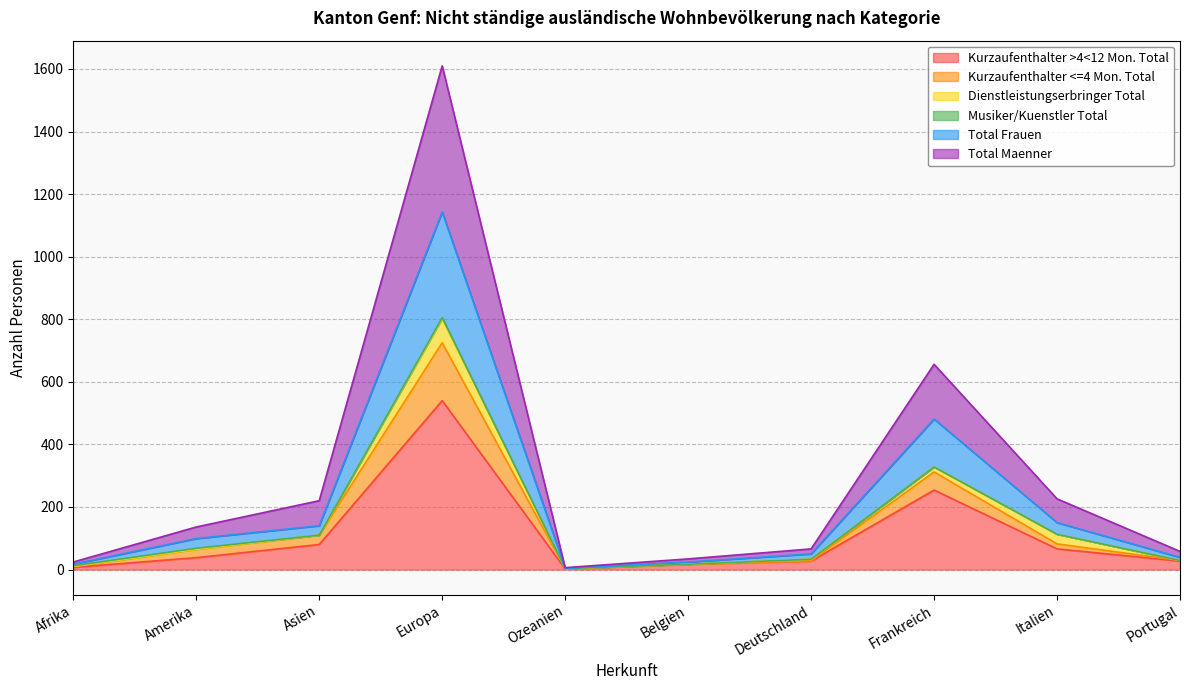

The Kurzaufenthalter >4<12 Mon. Total series shows 80 at Asien. True or false?

True